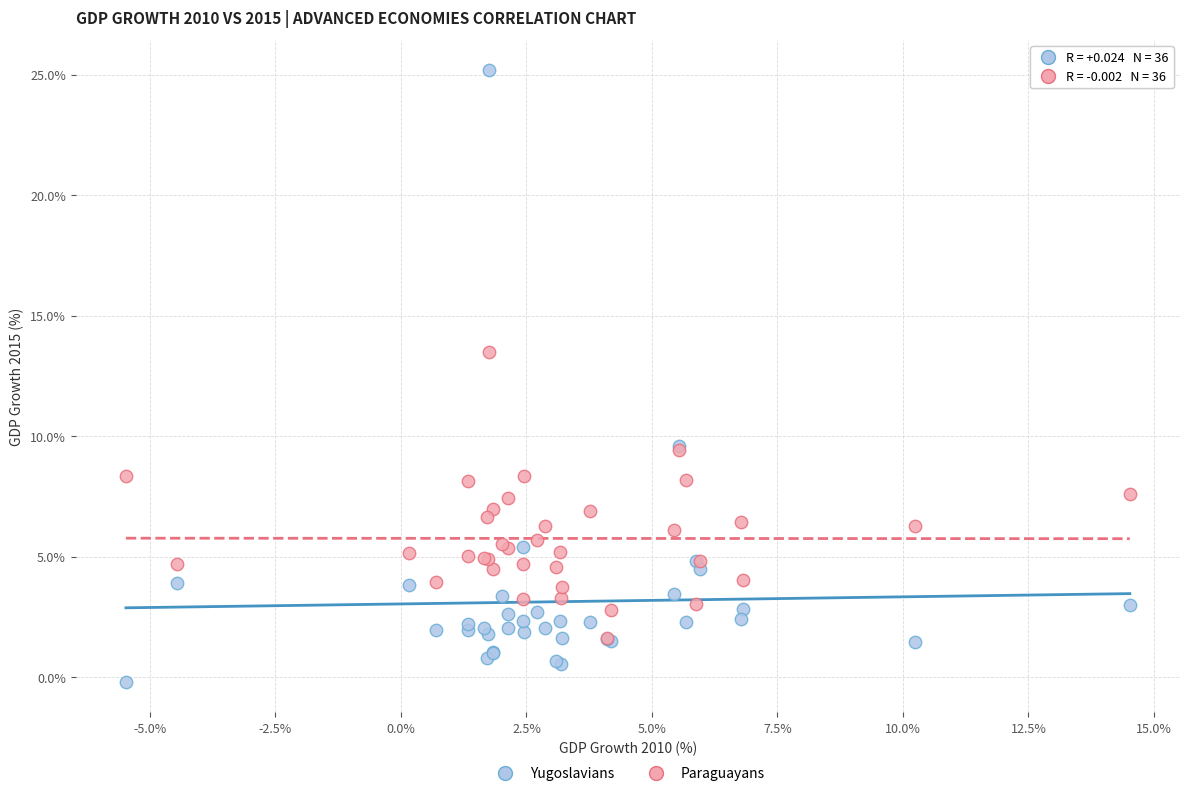

What are all the series names shown in the legend?

Yugoslavians, Paraguayans